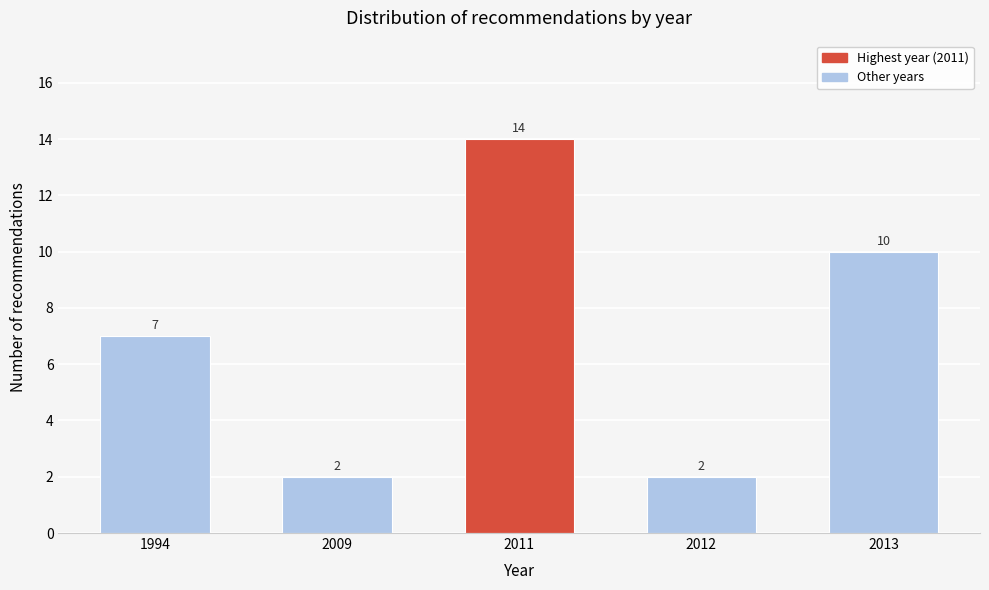

Reading left to right, extract all data points from this chart.

7	2	14	2	10